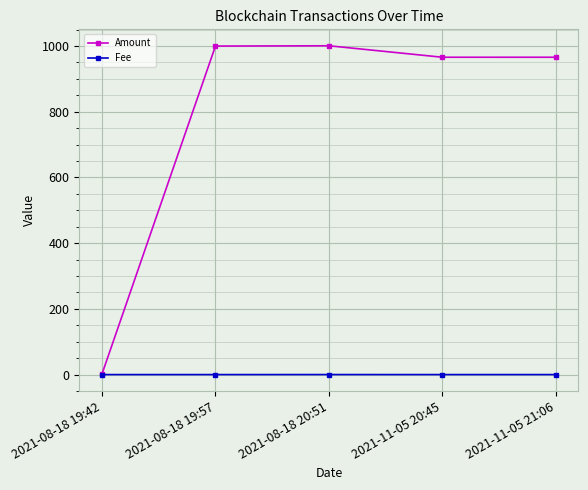

True or false: Amount has a value of 2.0 at 2021-08-18 19:42.

True